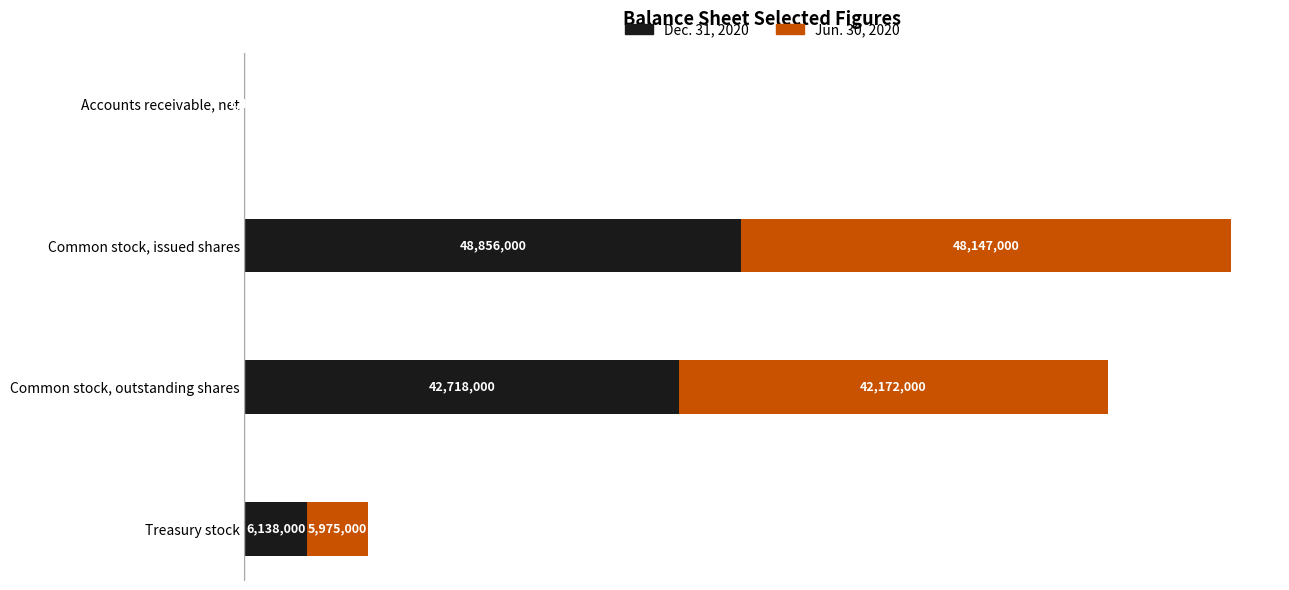

What are all the series names shown in the legend?

Dec. 31, 2020, Jun. 30, 2020